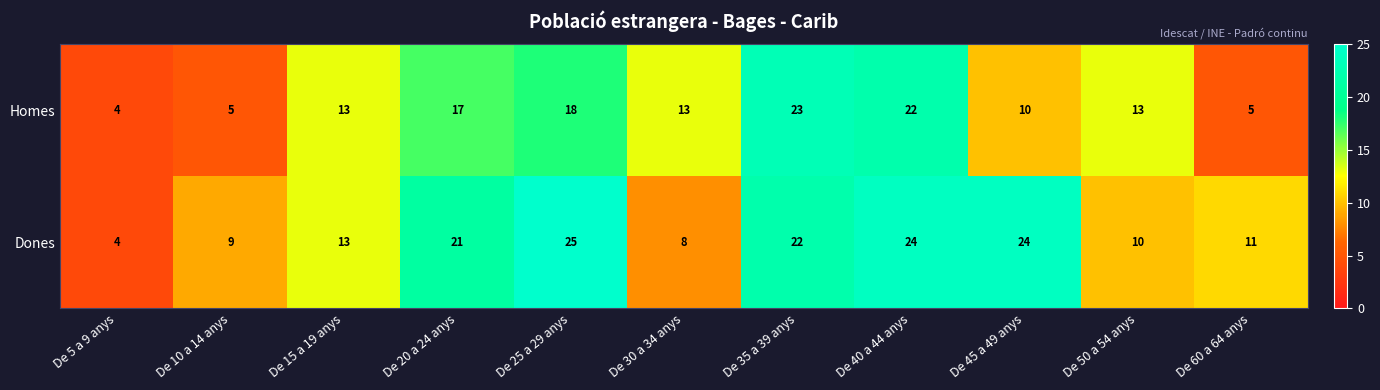

What is the minimum value shown in the chart?

4